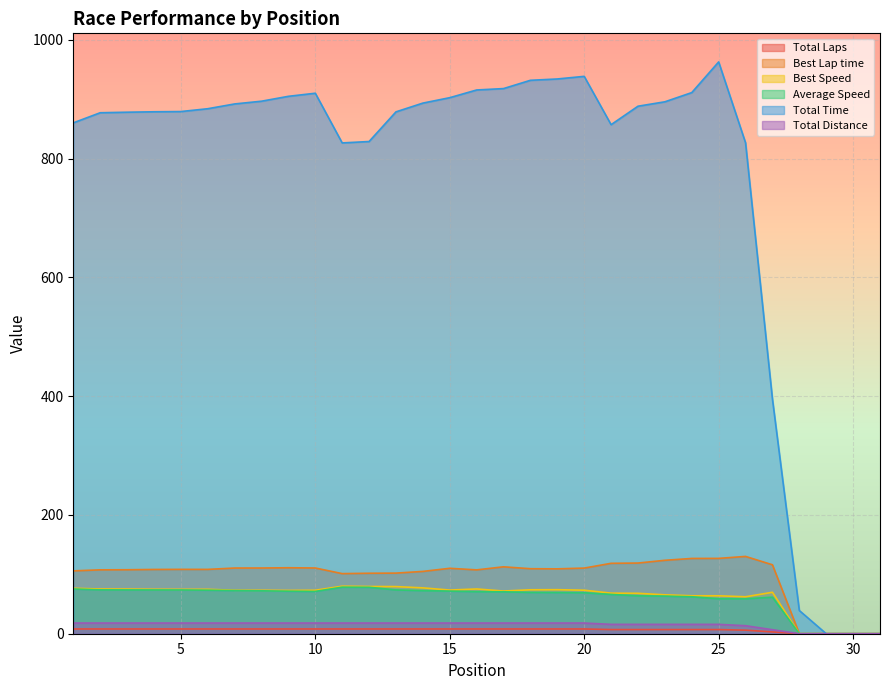

List the labels in order of Best Speed value, smallest first.

28, 29, 30, 31, 26, 25, 24, 23, 22, 21, 27, 17, 9, 10, 8, 7, 20, 15, 18, 19, 5, 6, 4, 3, 2, 16, 1, 14, 13, 12, 11